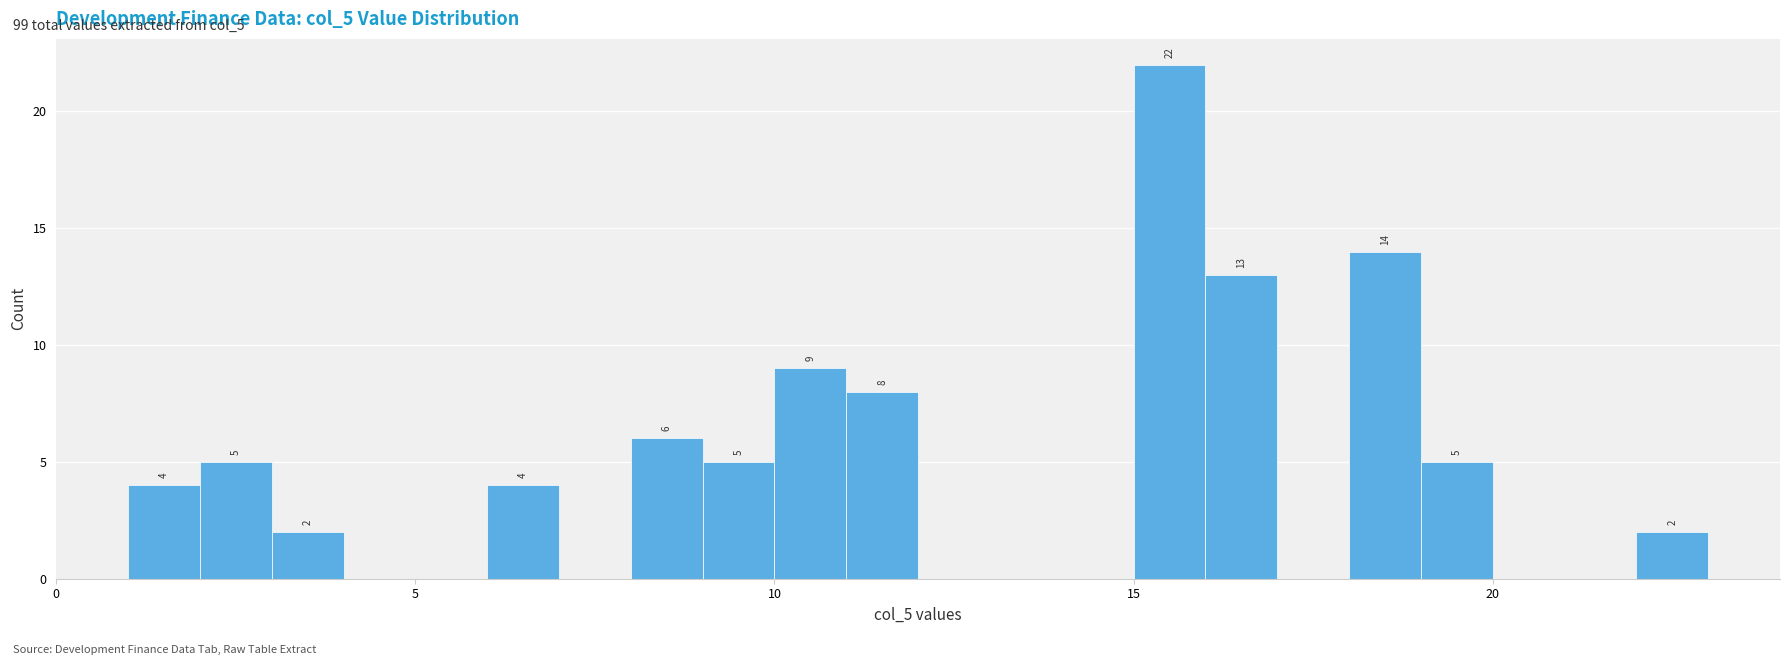

Read against the x-axis, roughly where is the centre of the tallest bar?

15.5